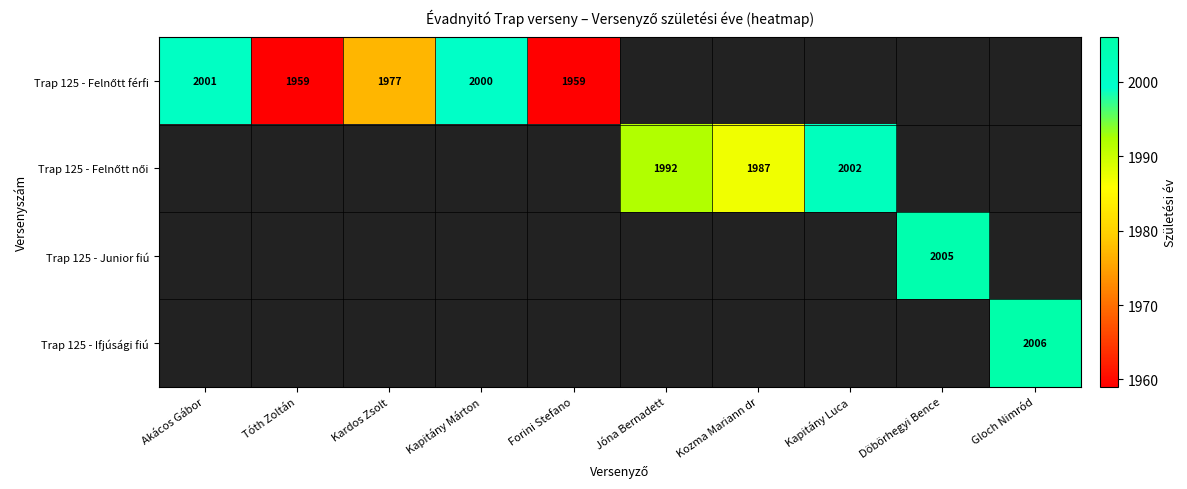

Which category has the lowest value across all series?

Tóth Zoltán